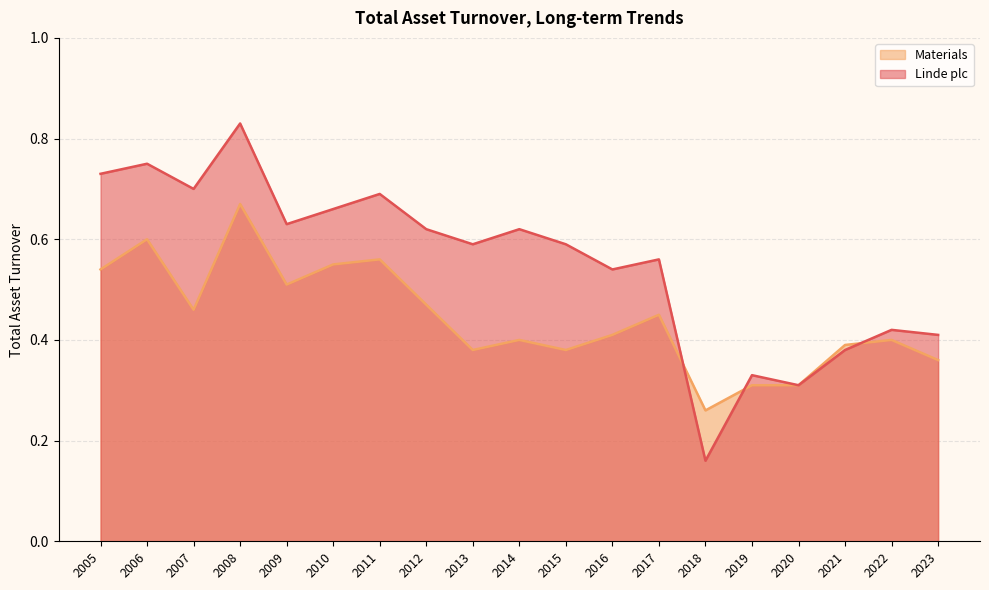

True or false: Materials and Linde plc cross at least once.

True